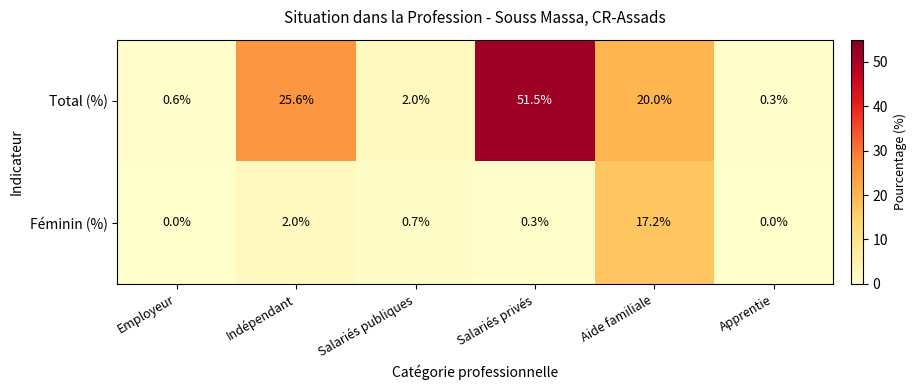

What is the difference between the second highest and second lowest values in the Féminin (%) series?

2.0